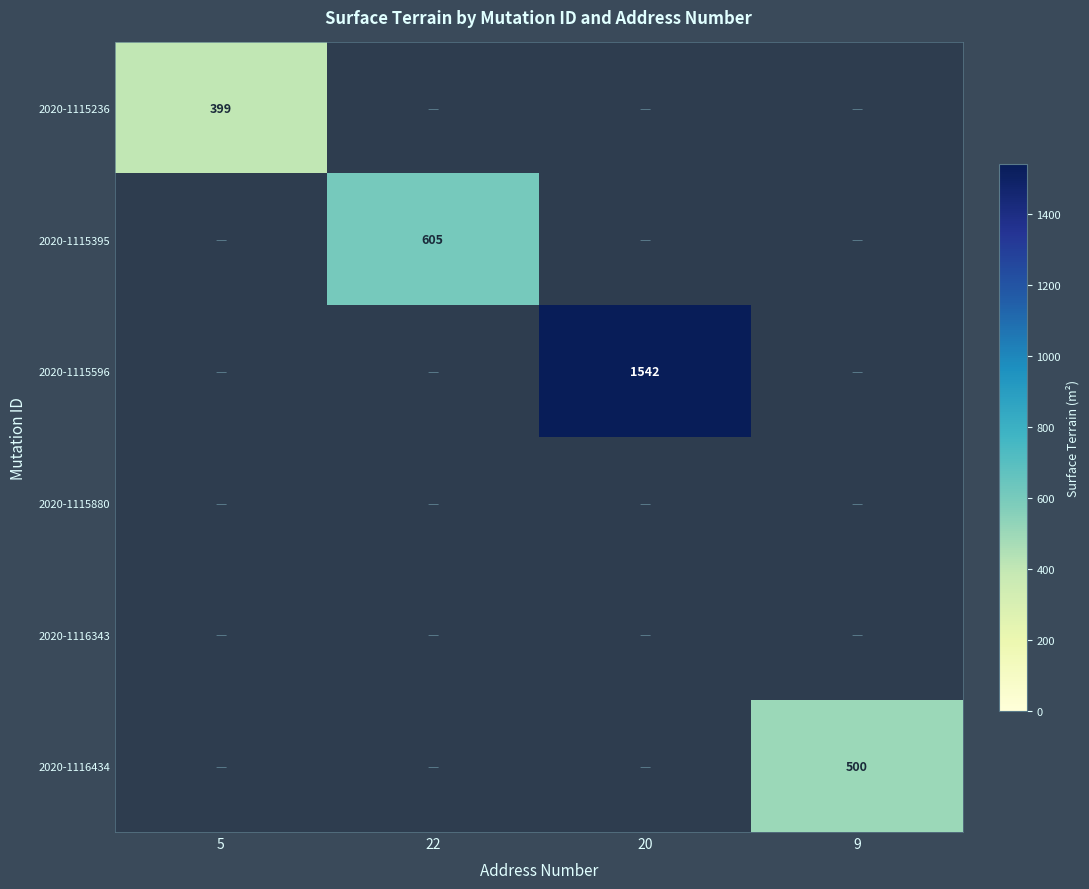

The 2020-1116434 series shows 879 at 9. True or false?

False